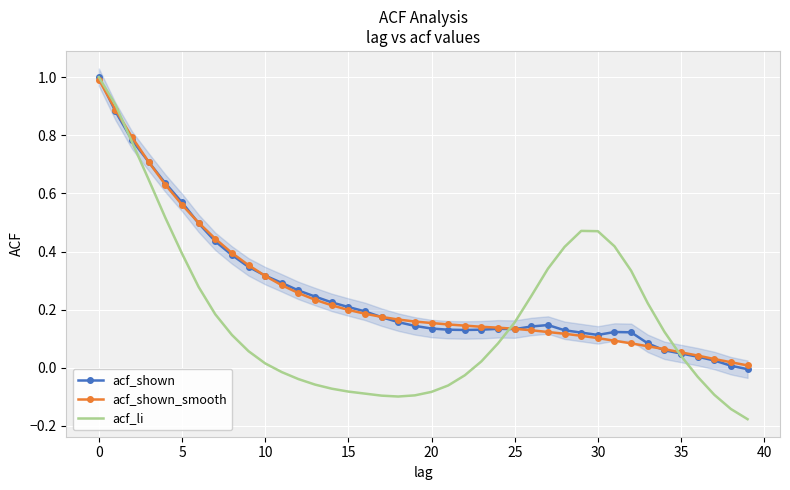

What is the maximum value shown in the chart?

1.0